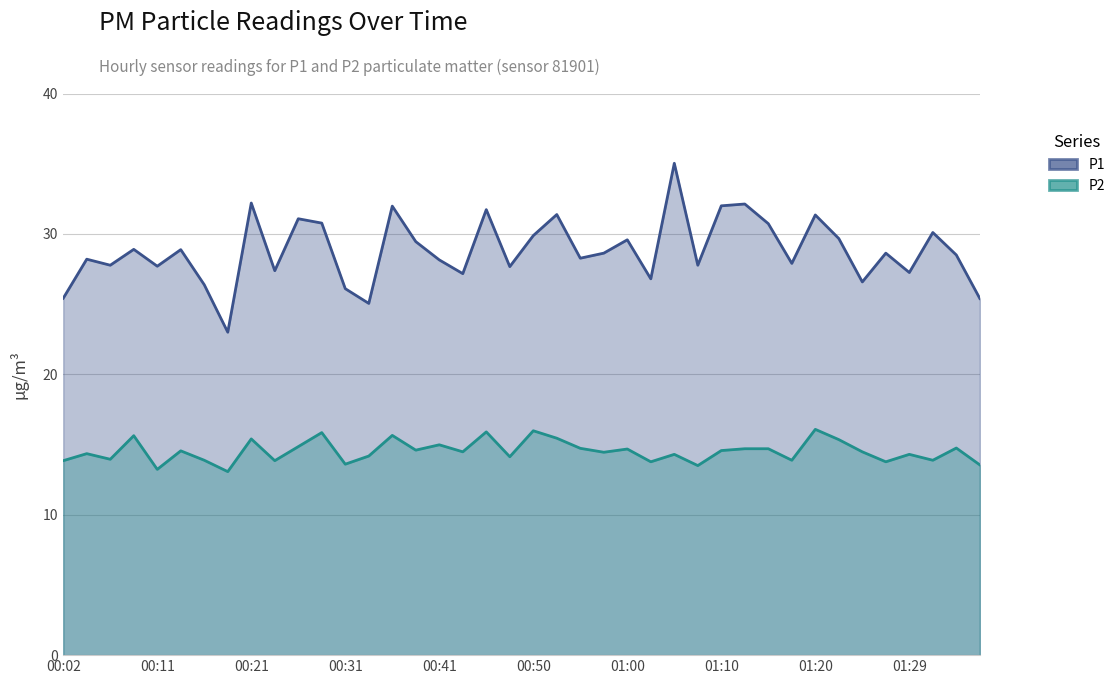

What is the label of the 23rd point from the left?

00:55